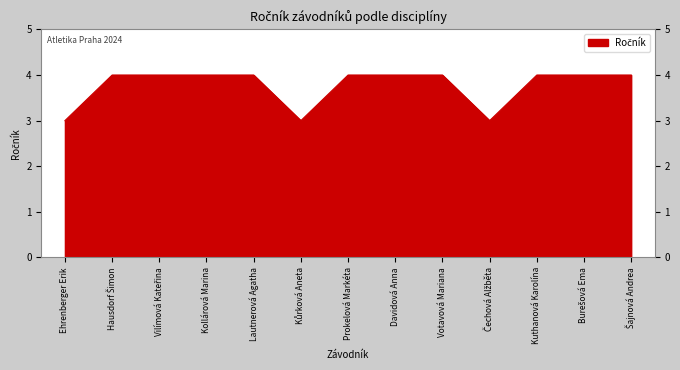

What is the smallest value displayed?

3